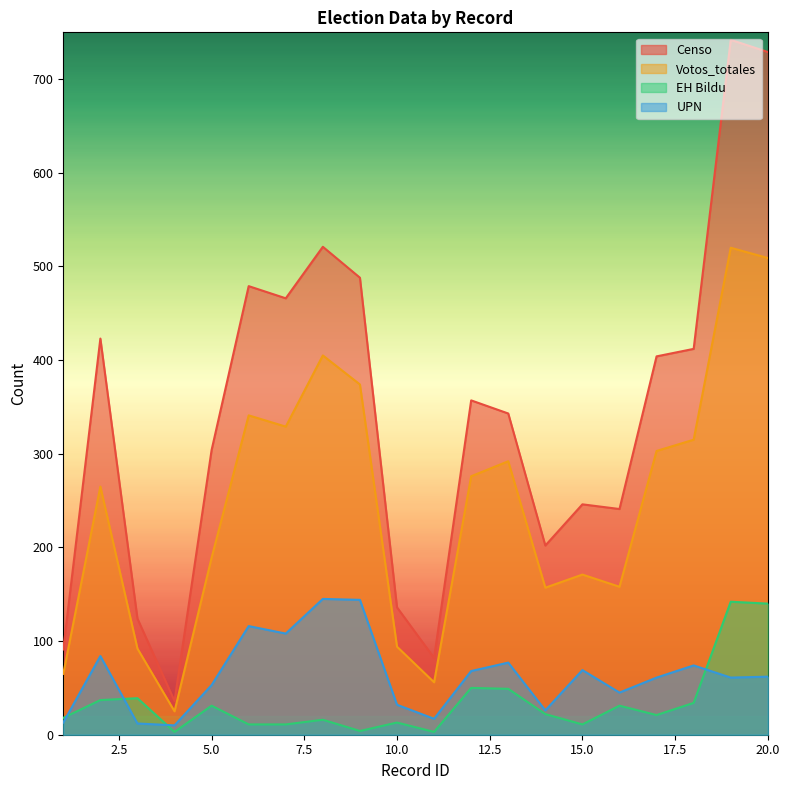

True or false: EH Bildu has more than 2 points higher than both neighbors.

True